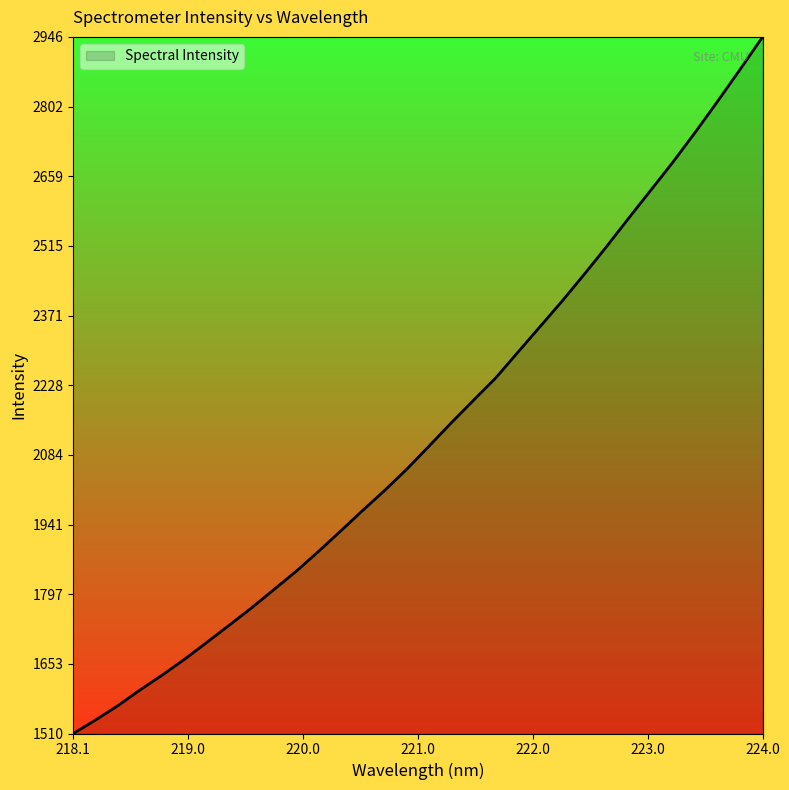

What is the difference between the maximum and minimum values?

1435.9